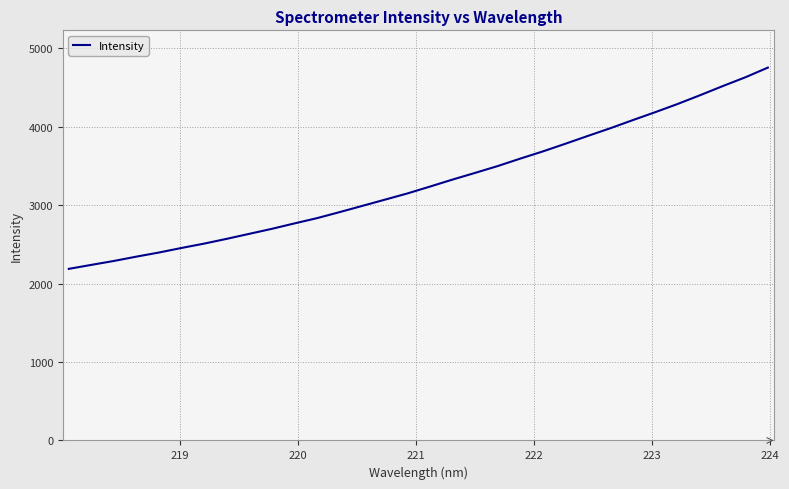

What is the greatest value displayed?

4751.6